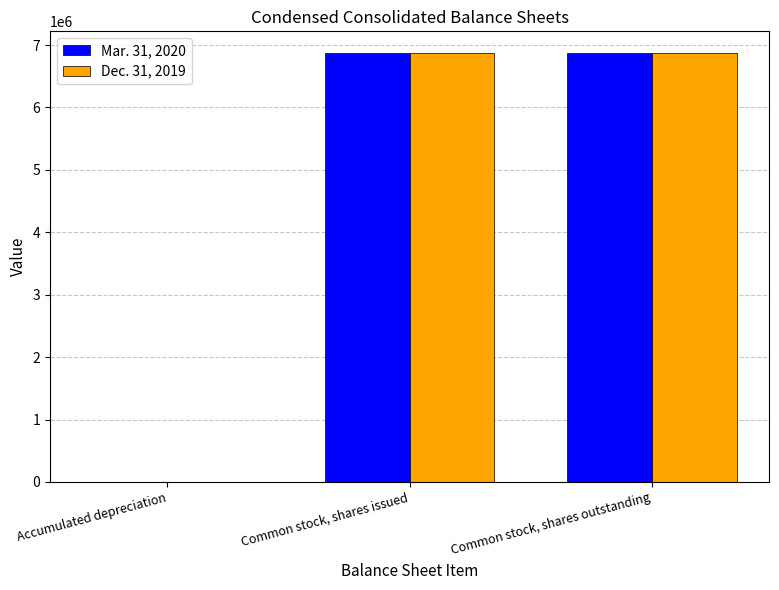

What is the maximum value shown in the chart?

6875672